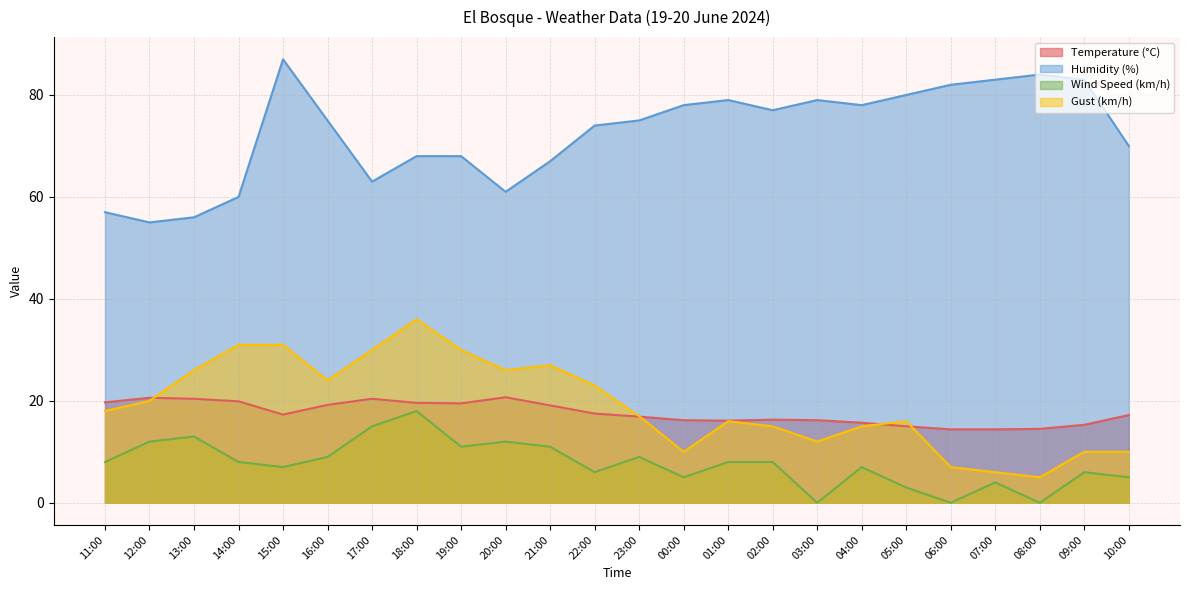

The Wind Speed (km/h) series shows 3.8 at 16:00. True or false?

False